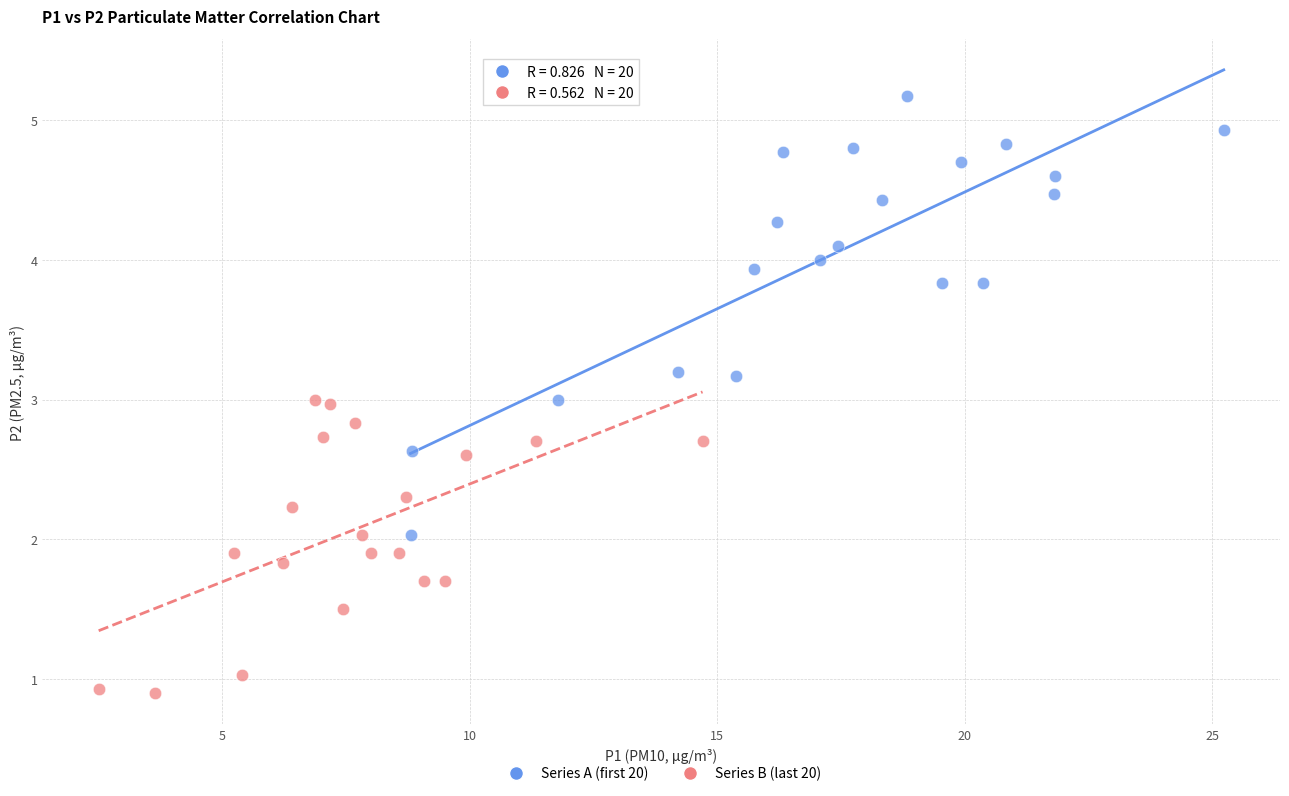

Which series reaches the minimum Y coordinate?

Series B (last 20)